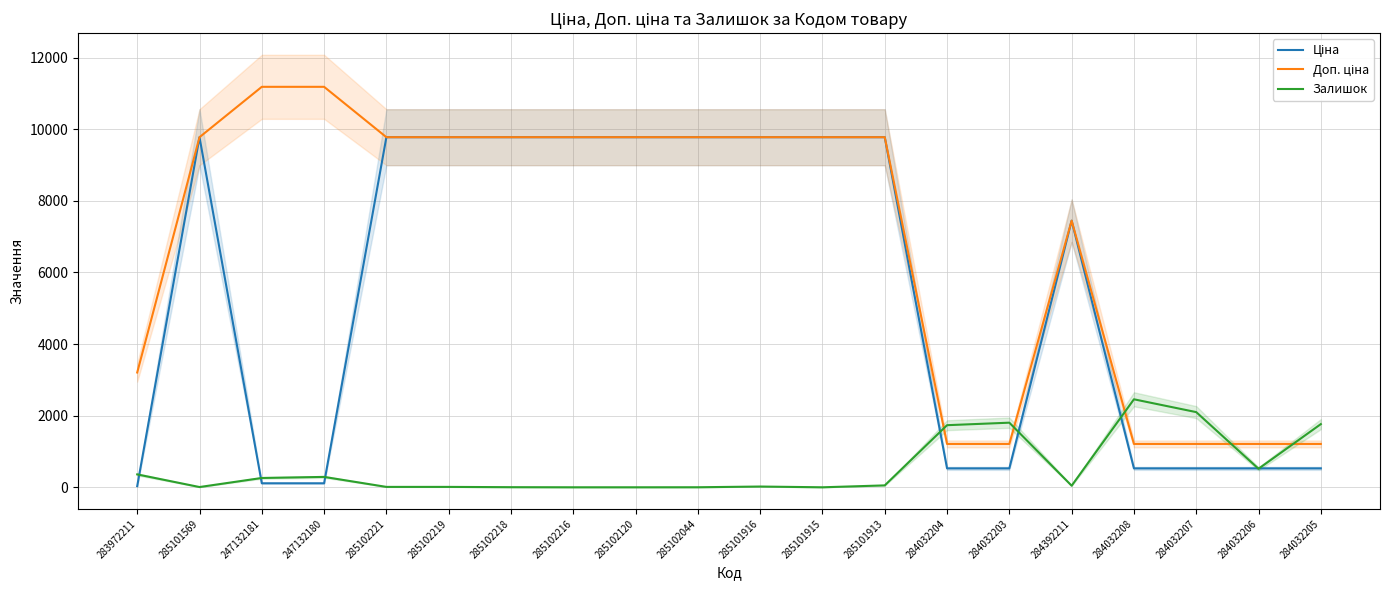

Between which two adjacent categories do Доп. ціна and Залишок first intersect?

285101913 and 284032204